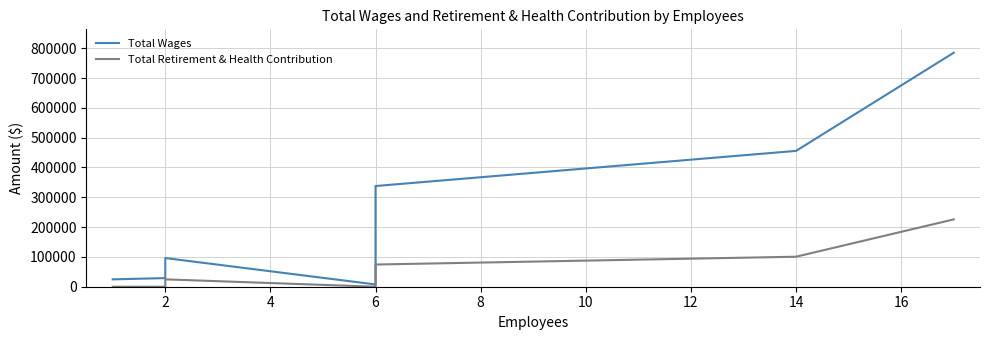

Reading left to right, transcribe all the data shown in this chart.

Total Wages: 24720	28895	96163	7600	337732	455575	784808
Total Retirement & Health Contribution: 0	0	24705	0	74465	100635	225795